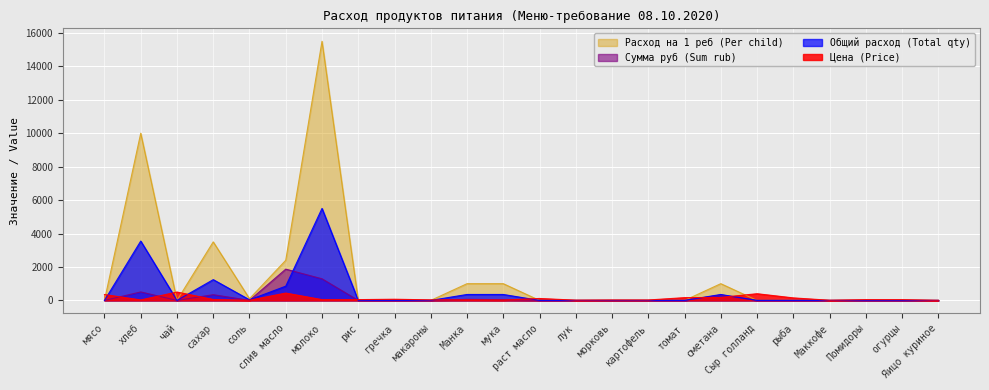

Between which two adjacent categories do Цена (Price) and Общий расход (Total qty) first intersect?

мясо and хлеб